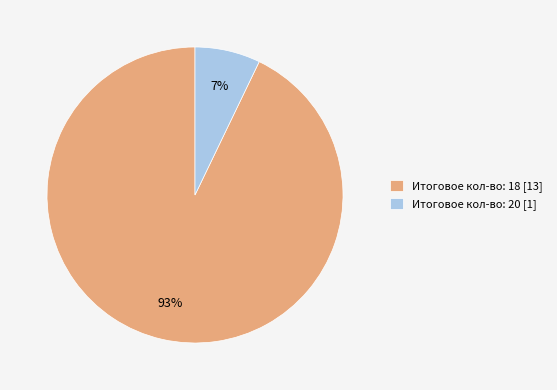

Between Итоговое кол-во: 18 [13] and Итоговое кол-во: 20 [1], which is larger?

Итоговое кол-во: 18 [13]